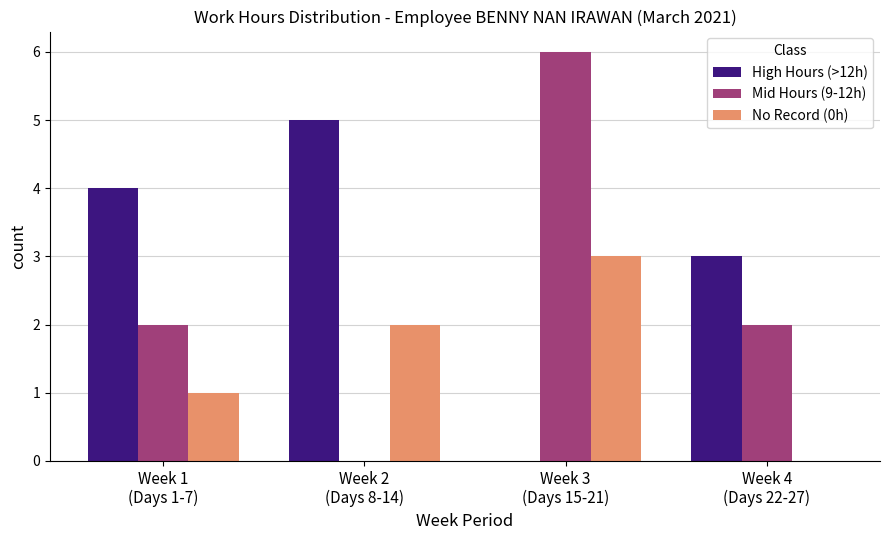

Which series has the largest total across all categories?

High Hours (>12h)